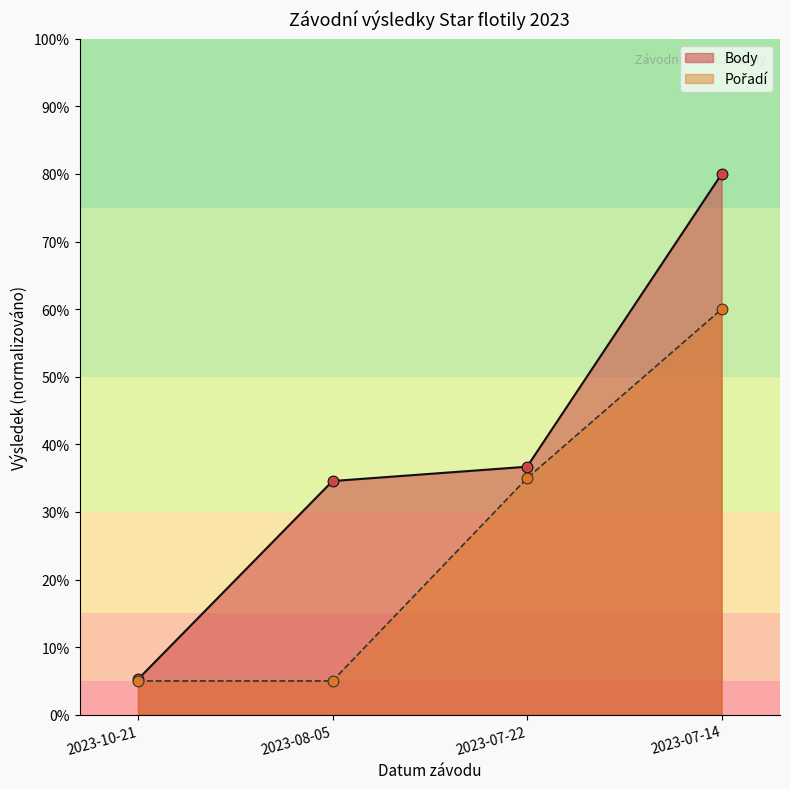

At how many categories does at least one series exceed 15?

3